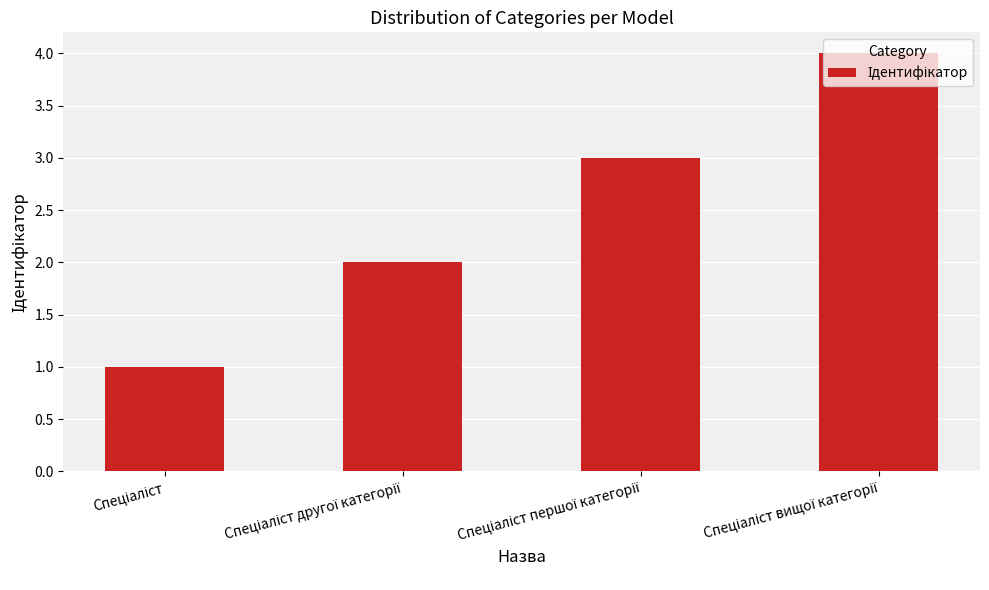

What is the difference between the maximum and minimum values?

3